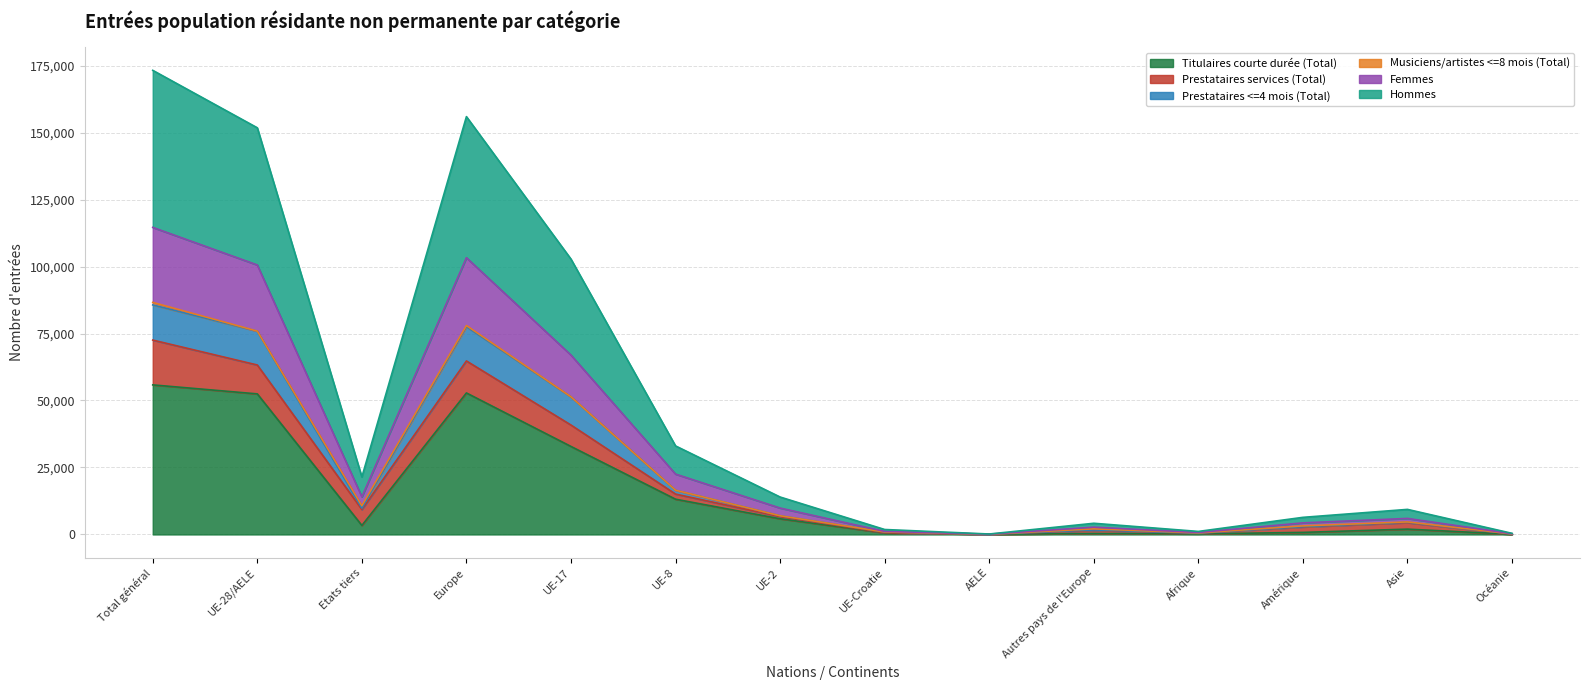

What is the minimum value for Femmes?

67